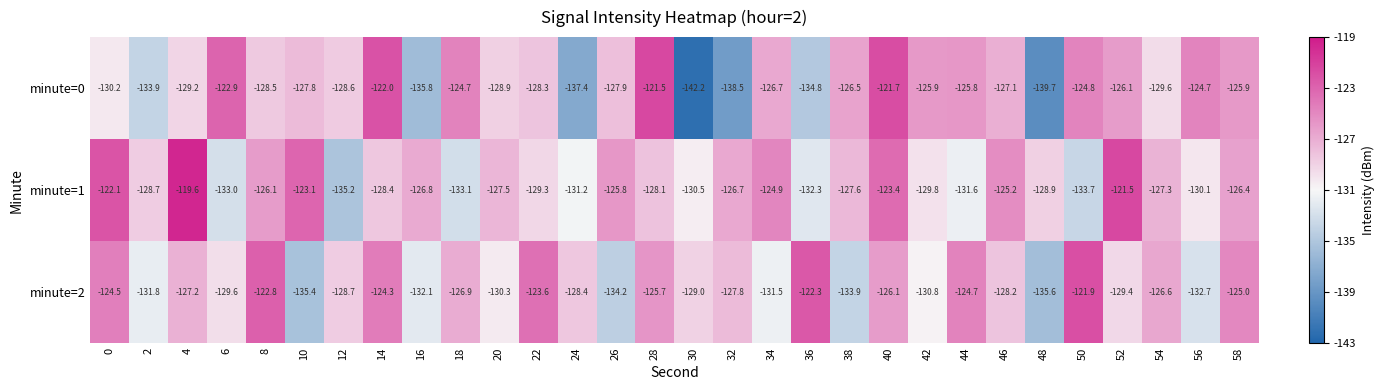

How many categories are shown in the chart?

30